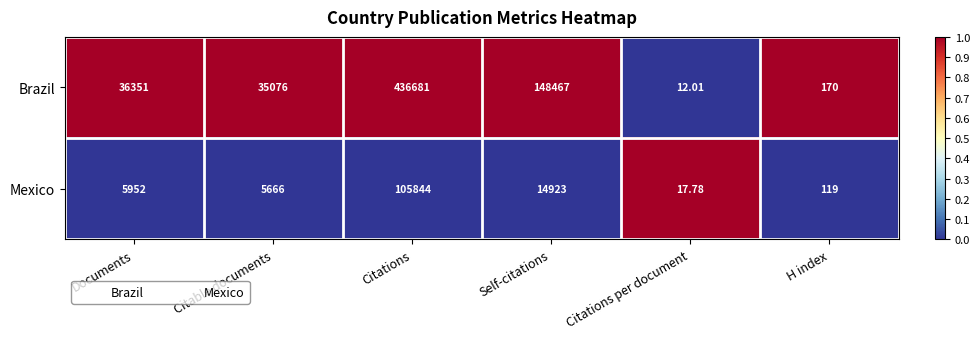

List the series in order of their peak value, lowest first.

Mexico, Brazil